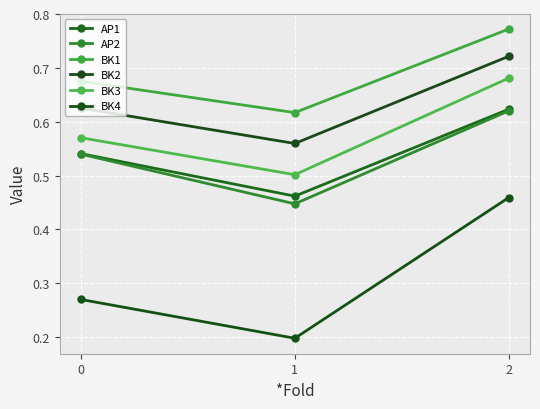

Reading right to left, list all the values displayed in this chart.

AP1: 0.6	0.5	0.5
AP2: 0.6	0.4	0.5
BK1: 0.8	0.6	0.7
BK2: 0.7	0.6	0.6
BK3: 0.7	0.5	0.6
BK4: 0.5	0.2	0.3